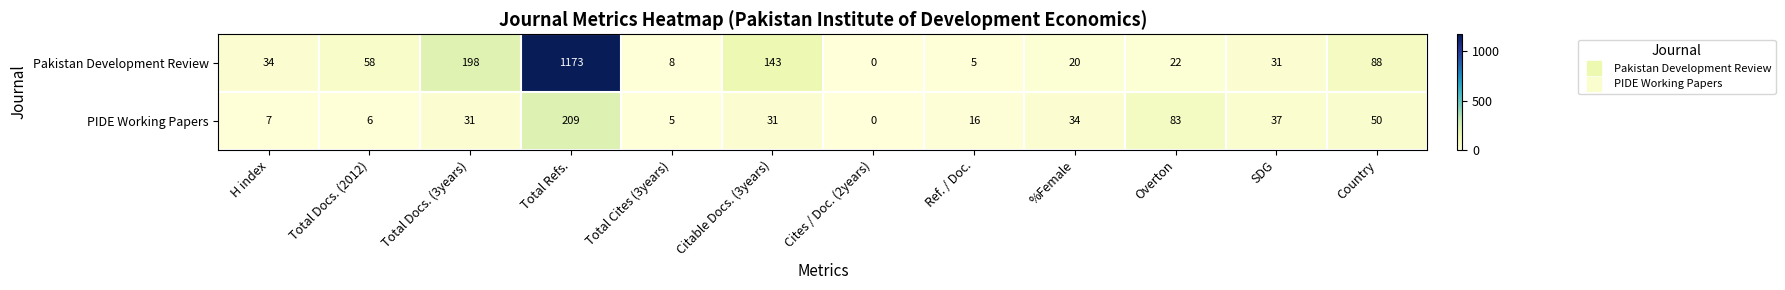

Is it true that PIDE Working Papers equals 209 at Total Refs.?

True